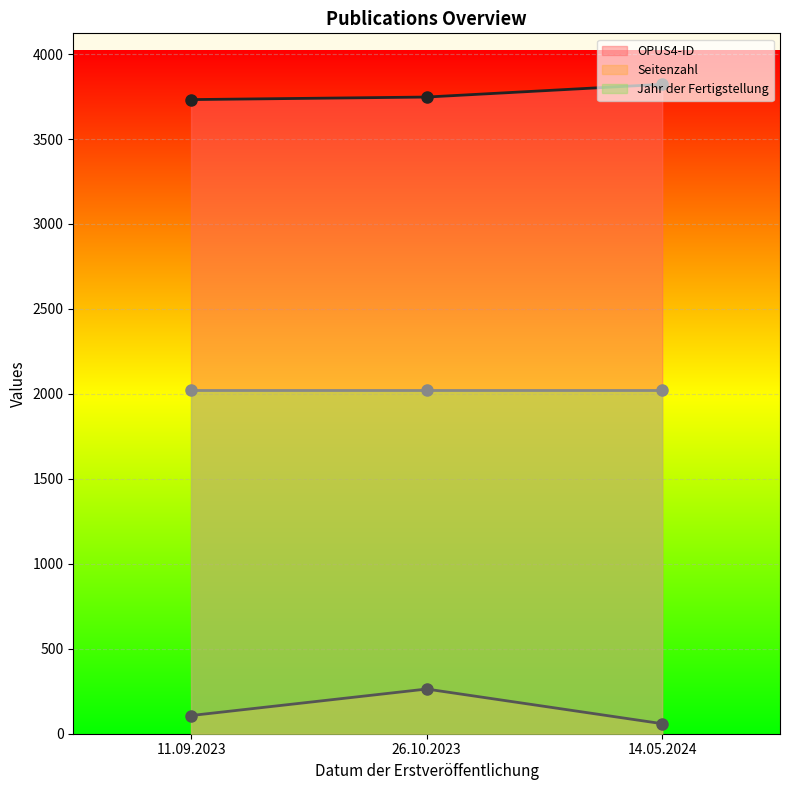

Where does the Seitenzahl series first go above 107?

26.10.2023